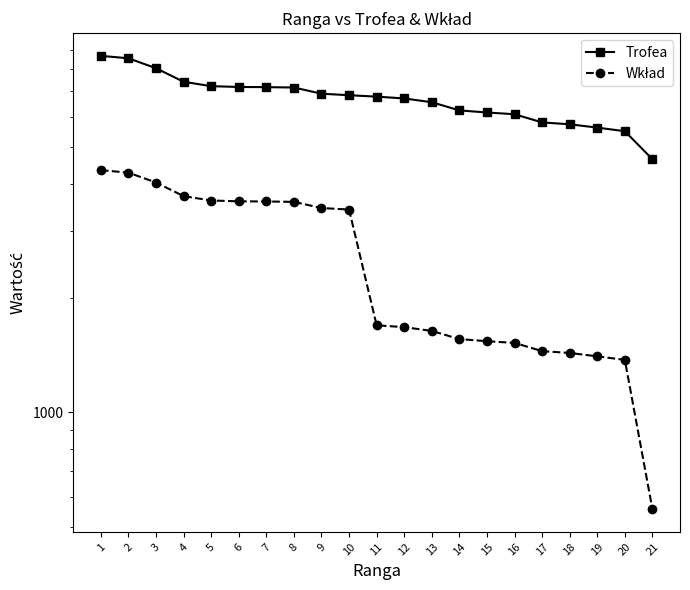

Count the number of data series in this chart.

2